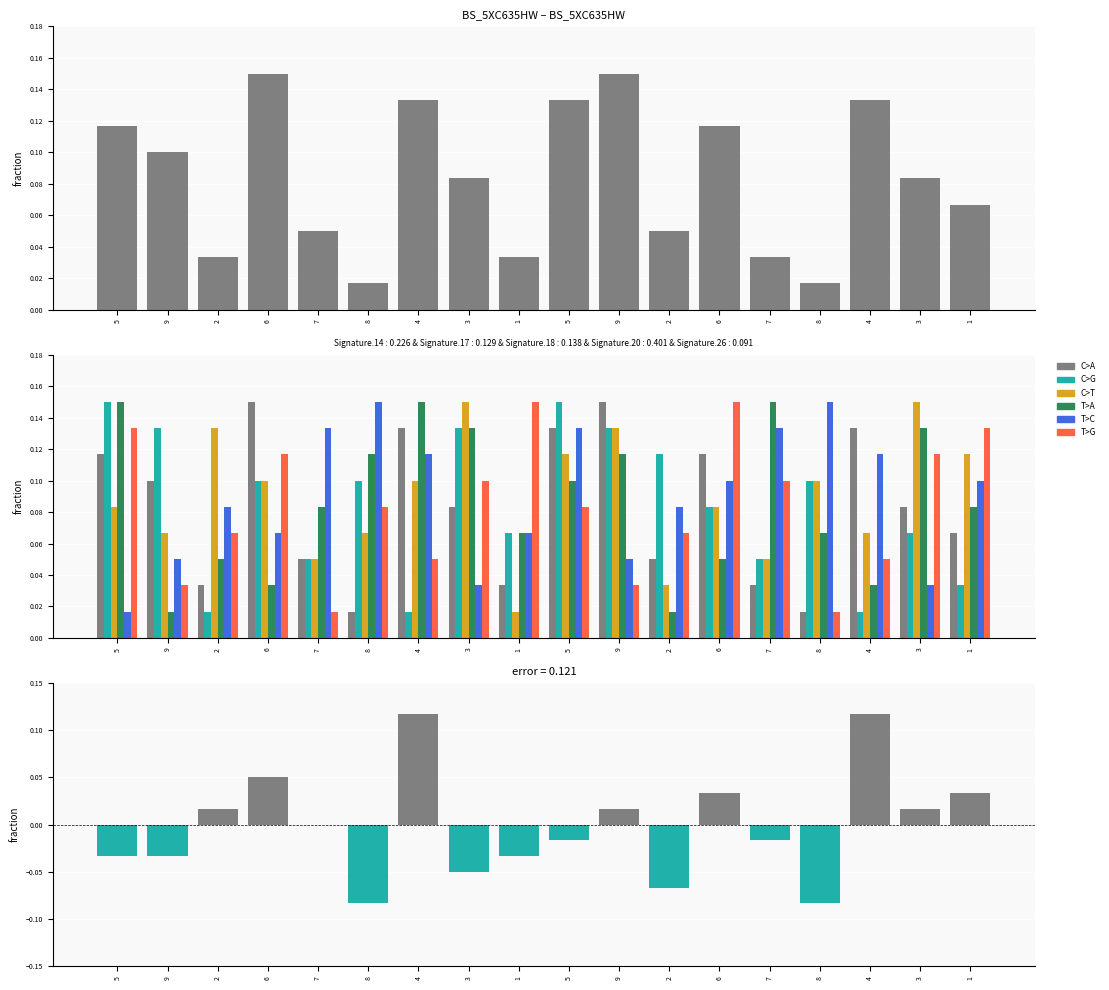

The col_5 series shows 0.1 at 1. True or false?

False